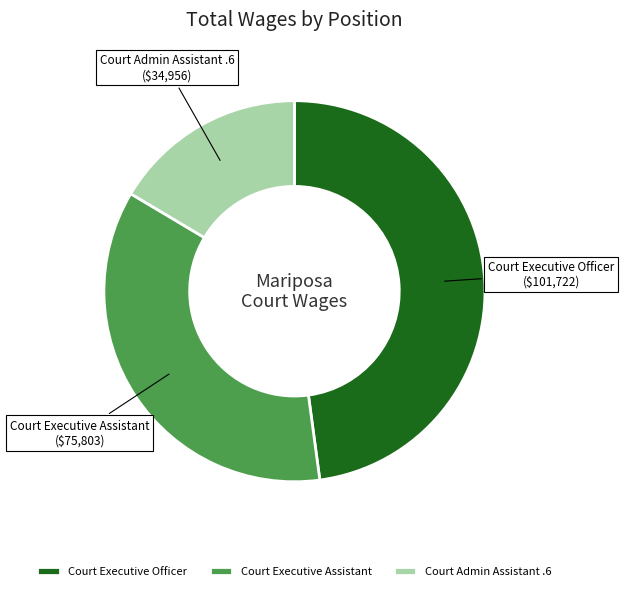

Which slice is the largest?

Court Executive Officer